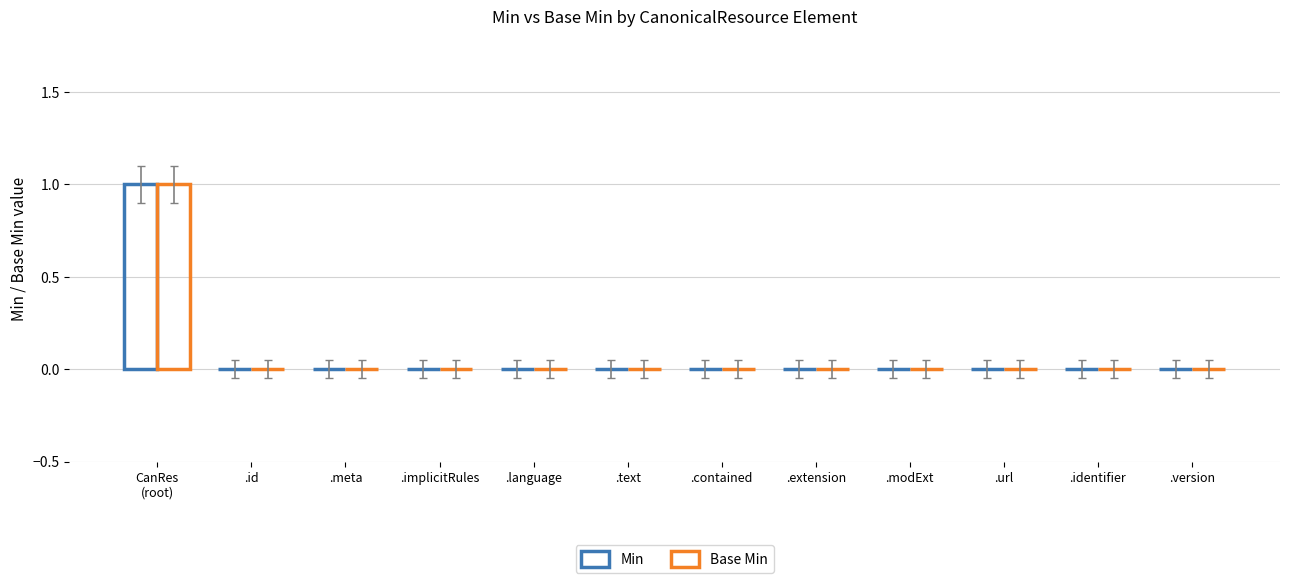

At how many categories does at least one series exceed 0?

1